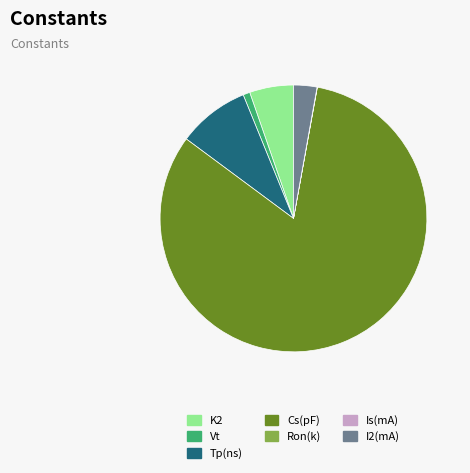

Which slice is the largest?

Cs(pF)